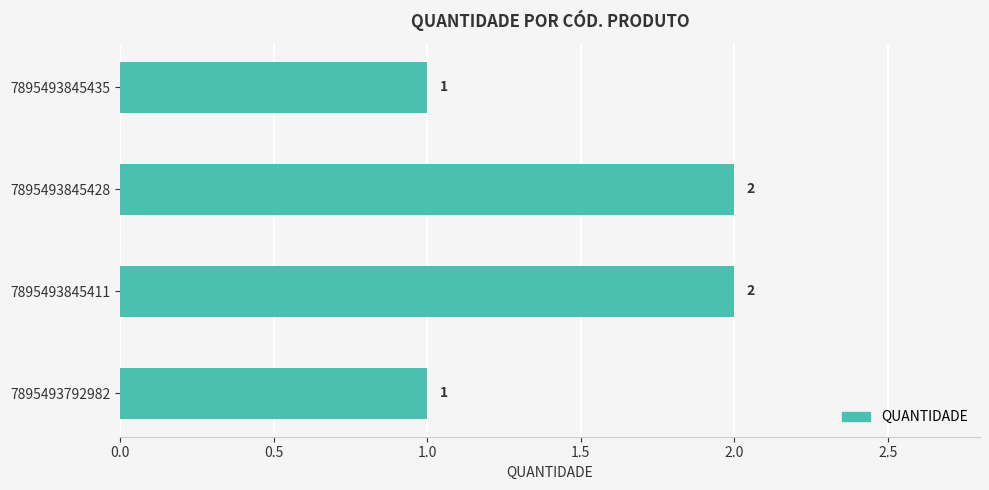

How many data points does each series have?

4